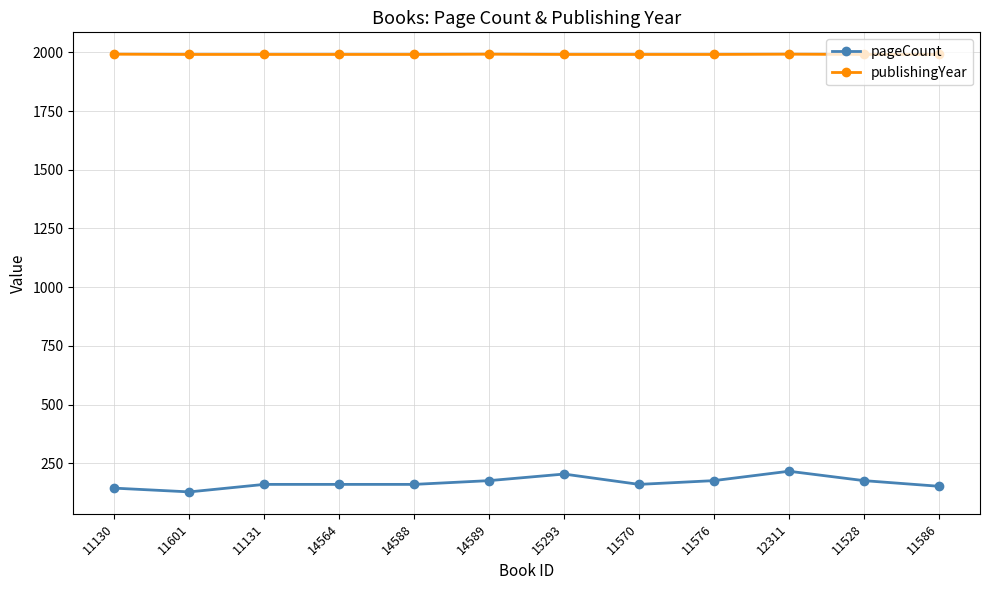

What are all the series names shown in the legend?

pageCount, publishingYear